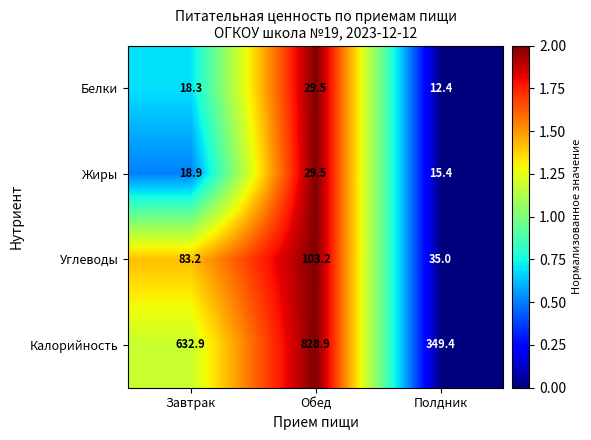

List the labels in order of Углеводы value, smallest first.

Полдник, Завтрак, Обед